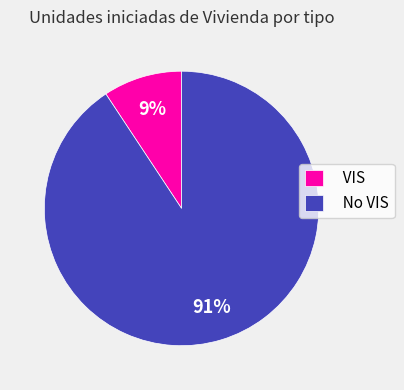

To the nearest percent, what is the combined percentage of VIS and No VIS?

100%